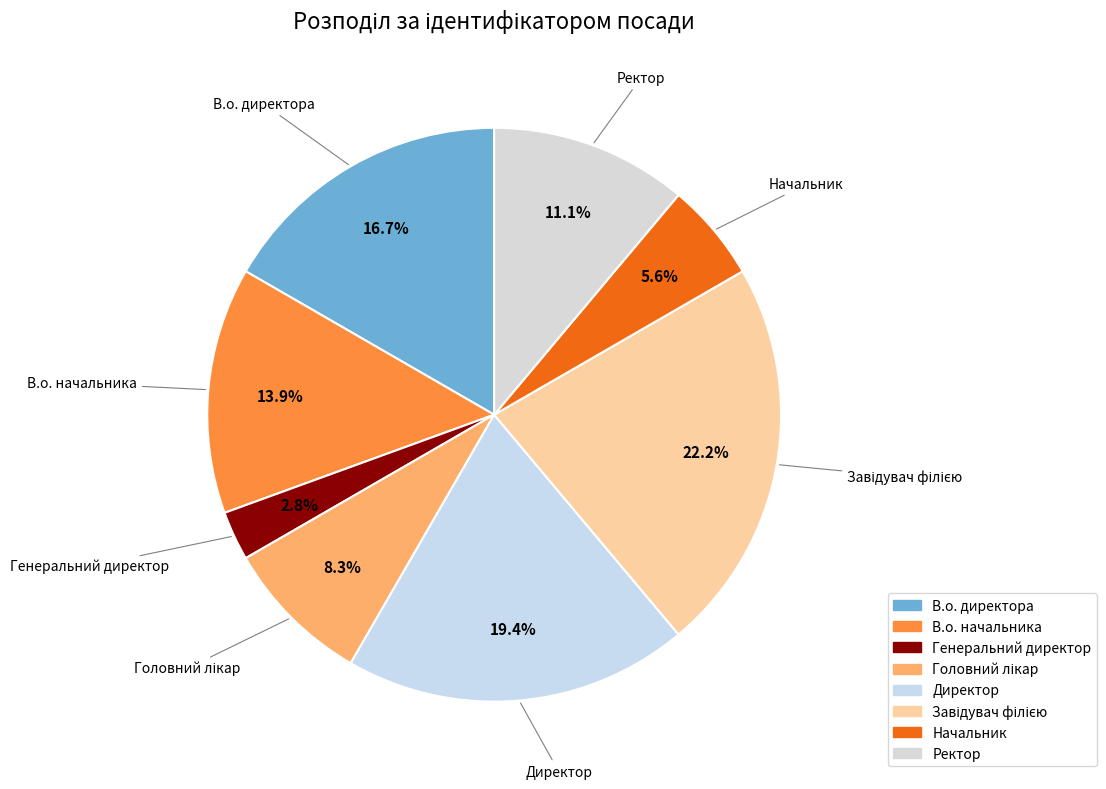

Combined, do Начальник and В.о. начальника account for over 50%?

No